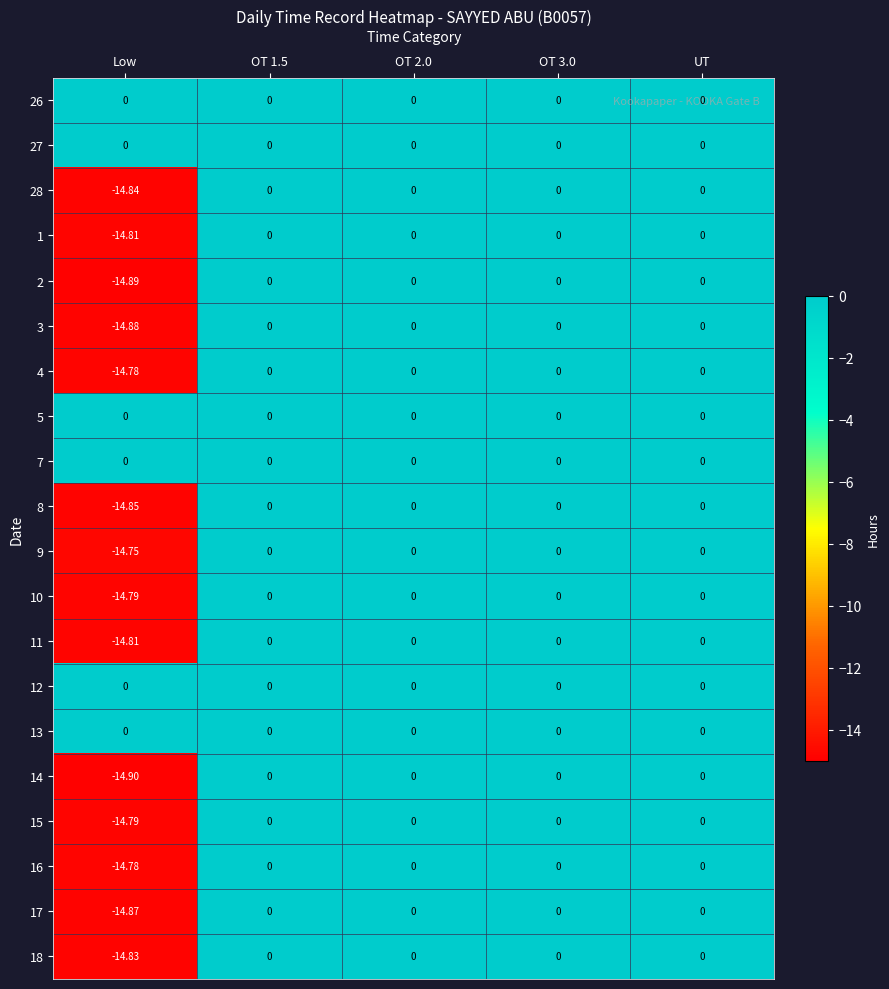

Which label corresponds to the smallest value in the chart?

Low